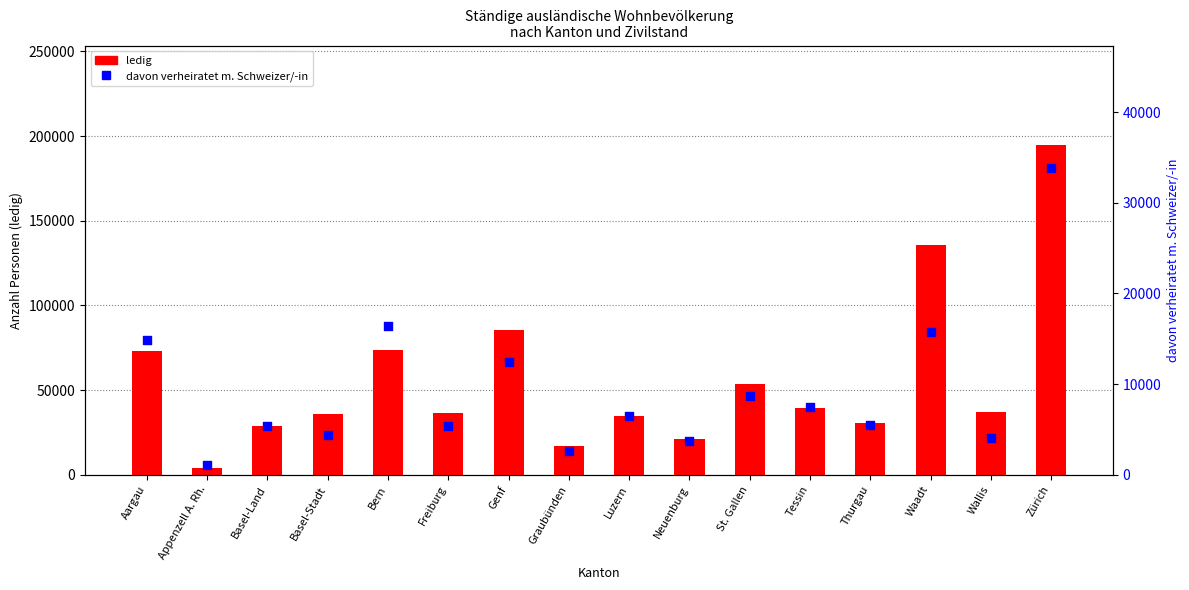

Is the value of davon verheiratet m. Schweizer/-in at Aargau greater than the value of ledig at Thurgau?

No